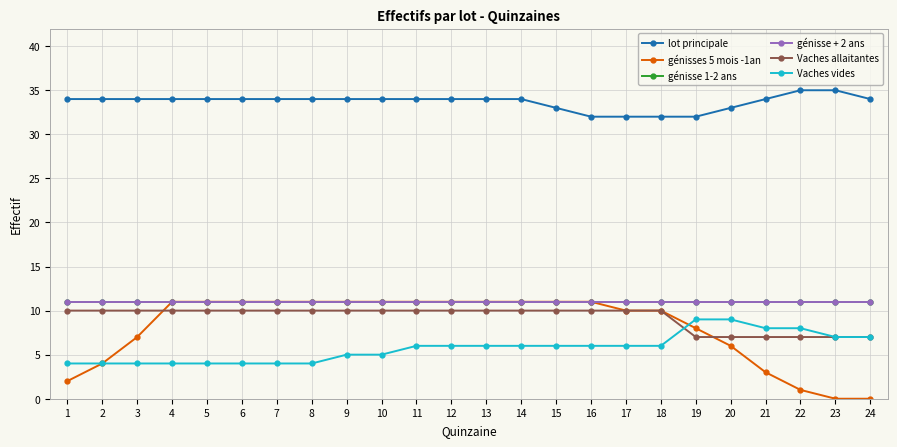

Is it true that génisse 1-2 ans equals 11 at 16?

True